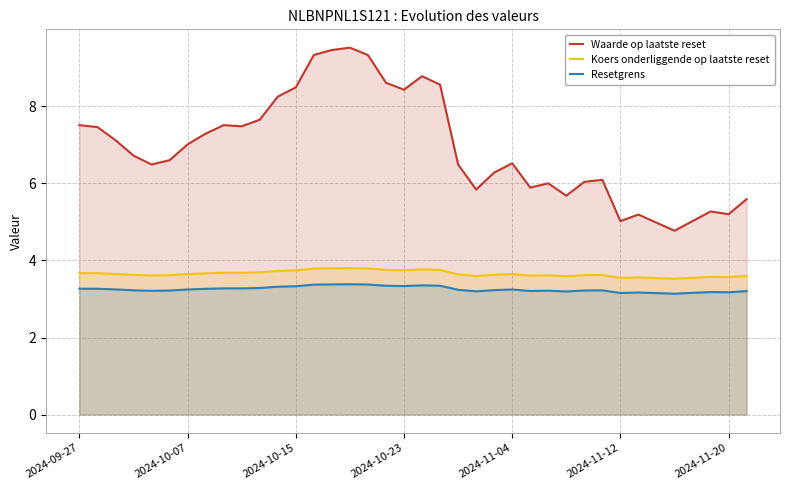

Count the Koers onderliggende op laatste reset values in the range 3 to 4.

38